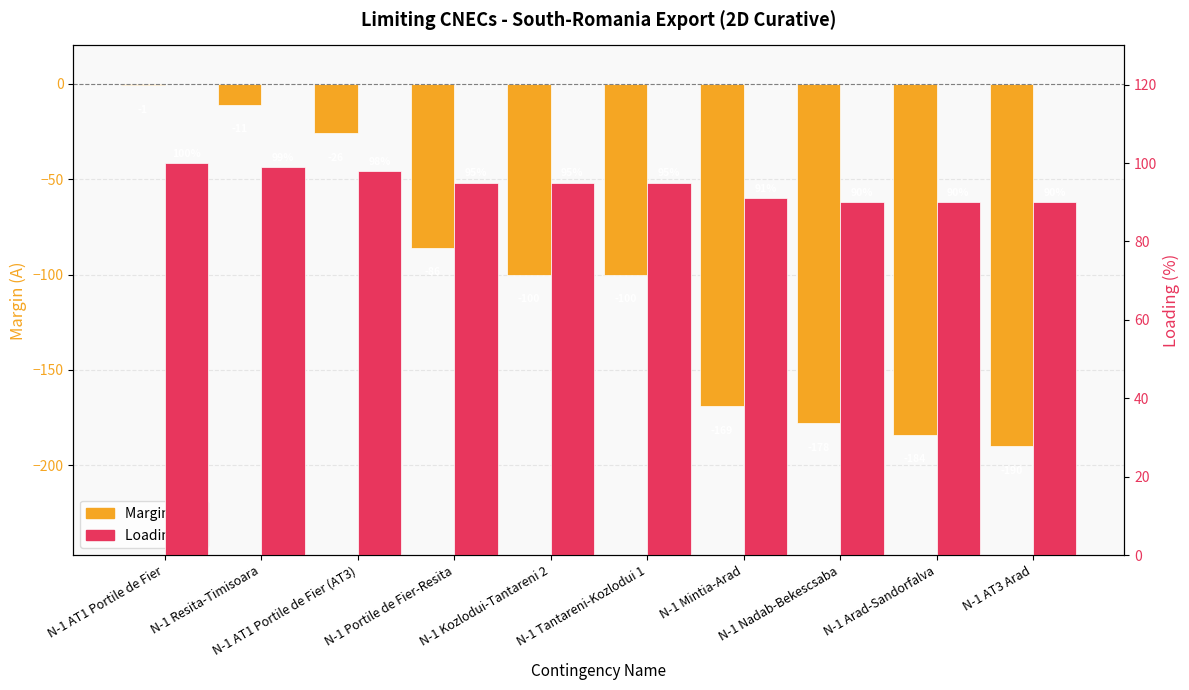

Which label corresponds to the smallest value in the chart?

N-1 AT3 Arad